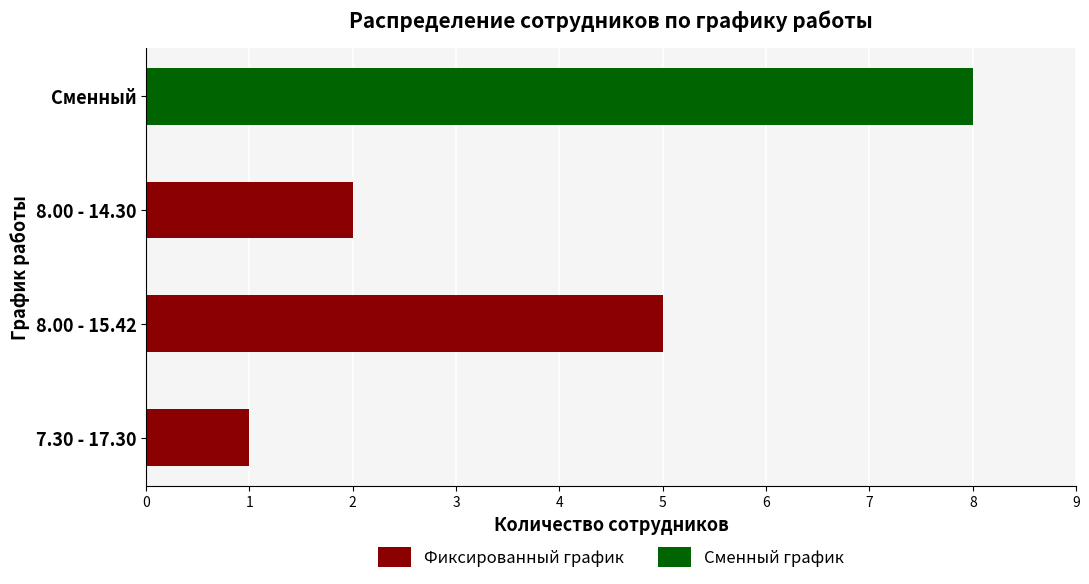

The Фиксированный график series shows 5 at 8.00 - 15.42. True or false?

True